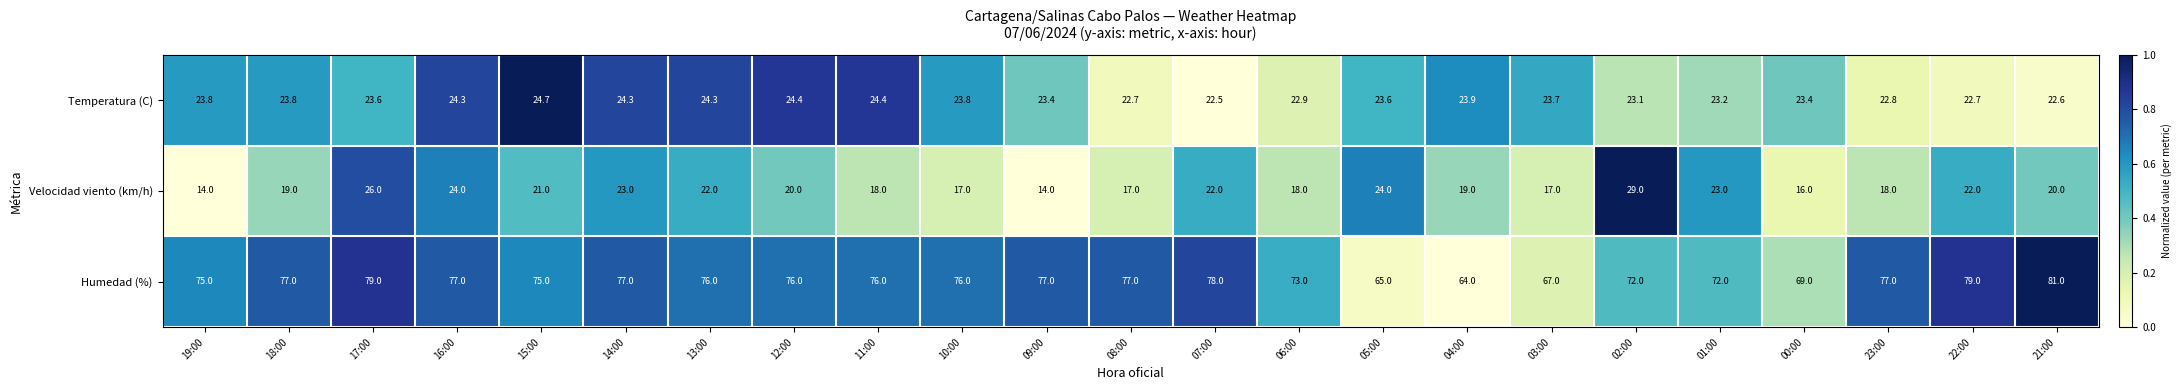

At which label does Temperatura (C) reach its minimum?

07:00